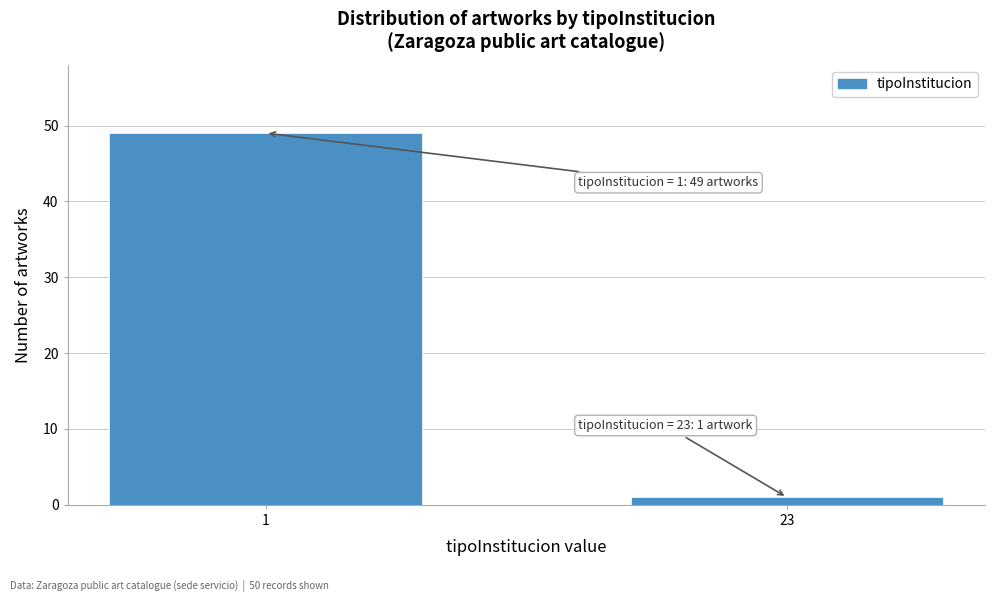

Reading left to right, transcribe all the data shown in this chart.

1=49	23=1